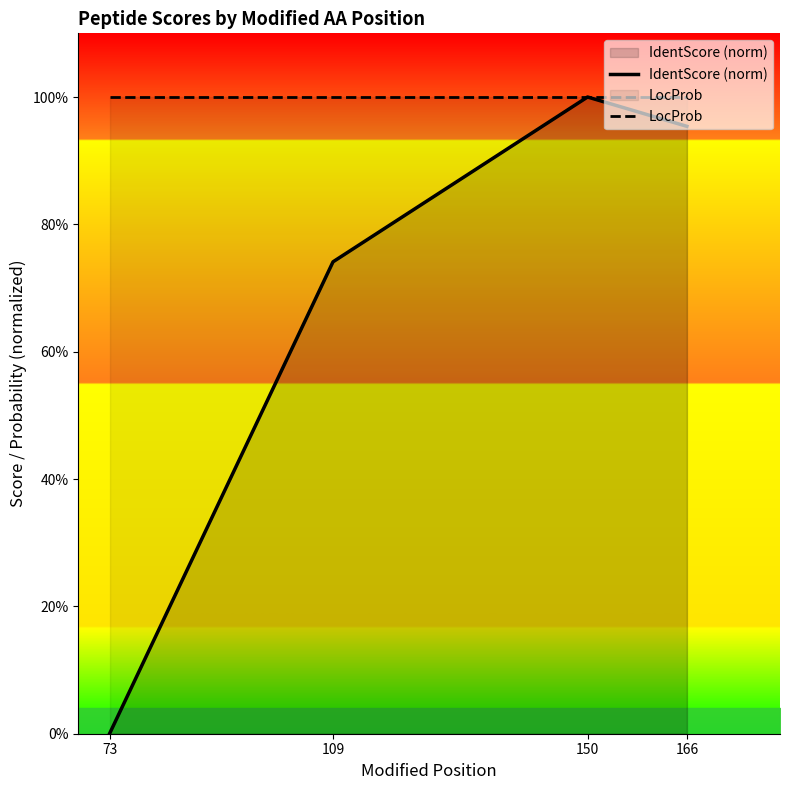

Is it true that LocProb equals 1.0 at 166?

True